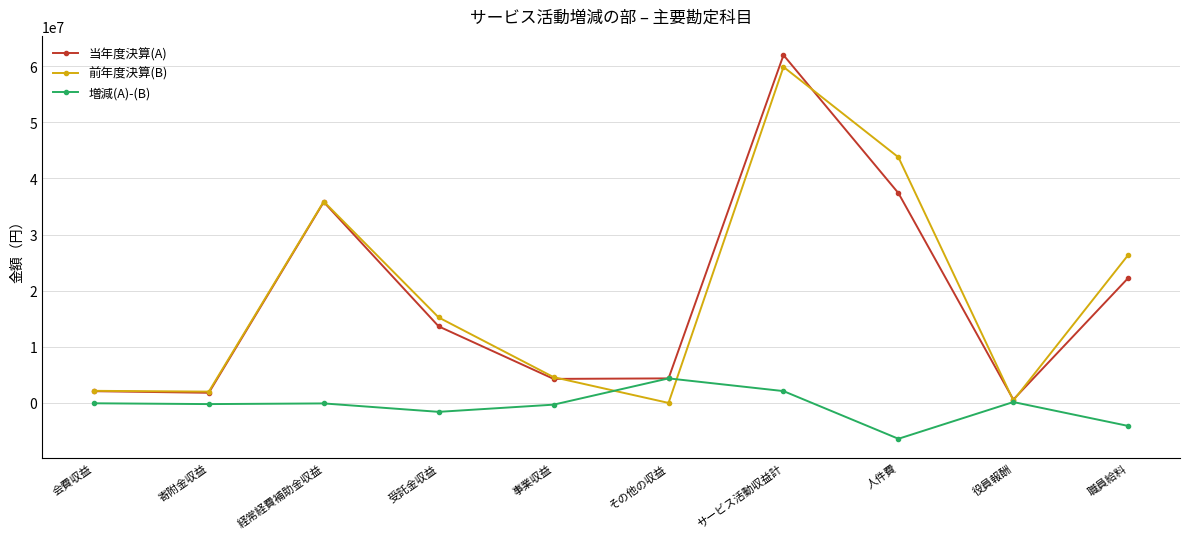

At which category is the sum across all series the highest?

サービス活動収益計